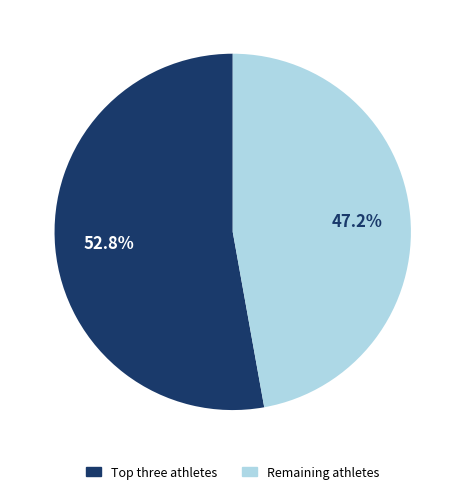

Does any single category account for the majority?

Yes